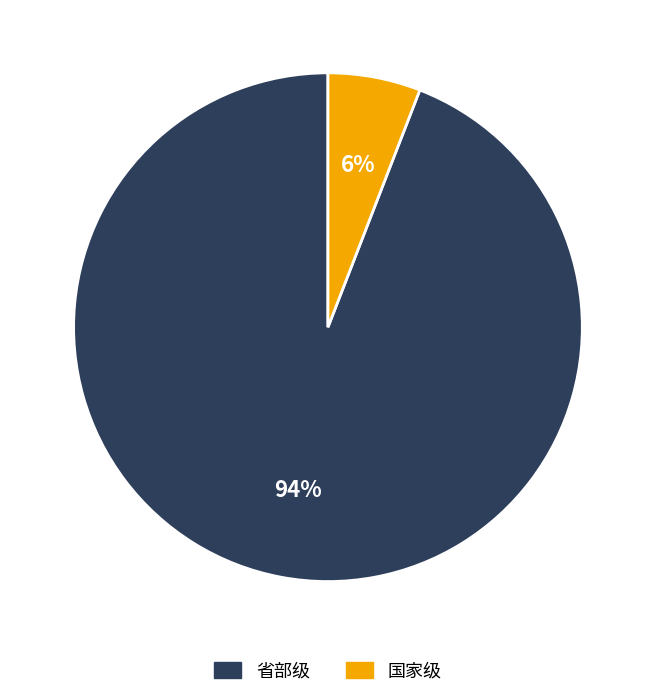

Does any single category account for the majority?

Yes